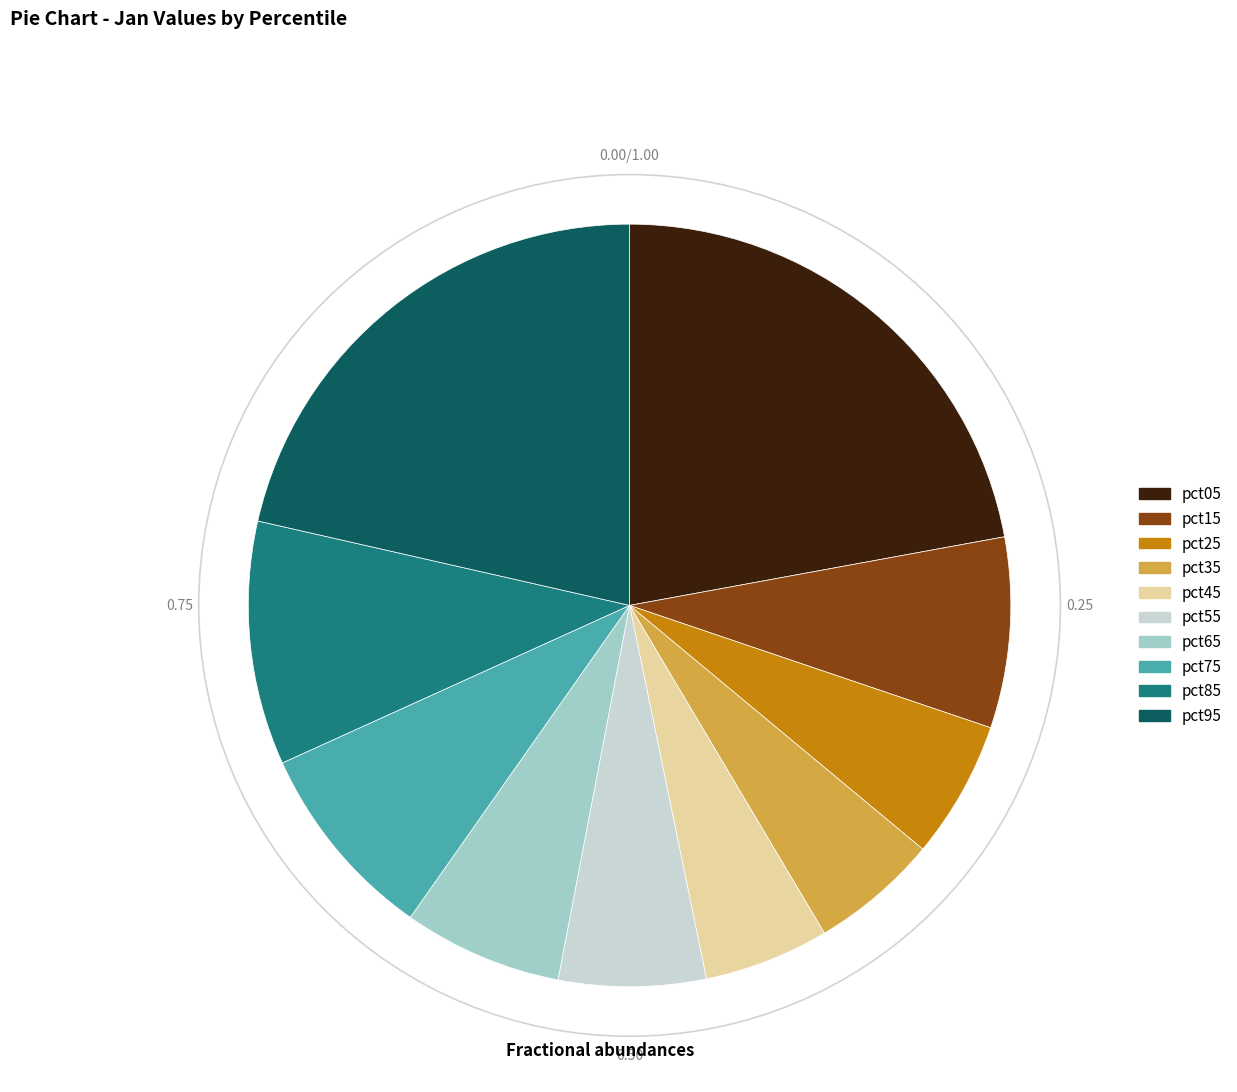

Combined, do pct85 and pct95 account for over 50%?

No